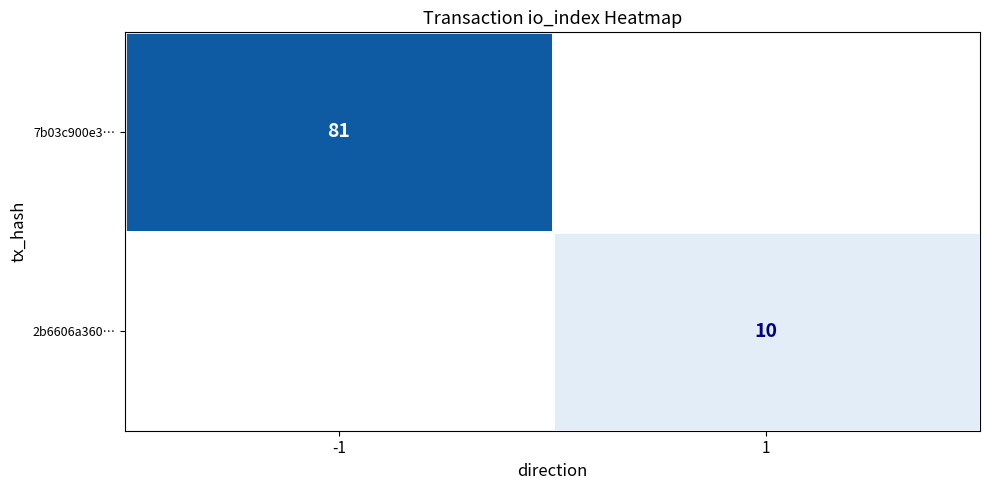

Is the value of 2b6606a360… at 1 greater than the value of 7b03c900e3… at -1?

No